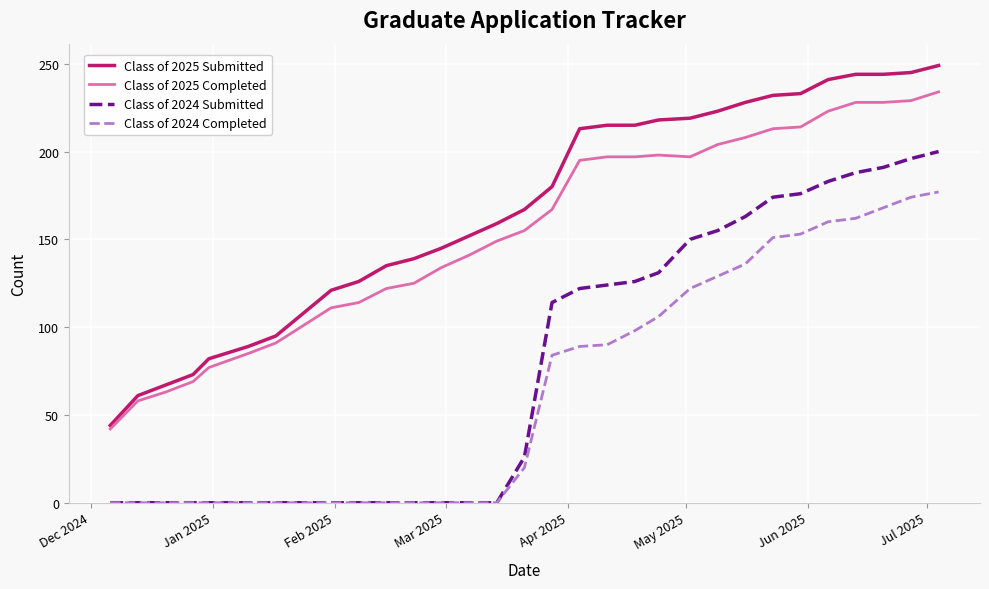

At how many categories does at least one series exceed 40?

31